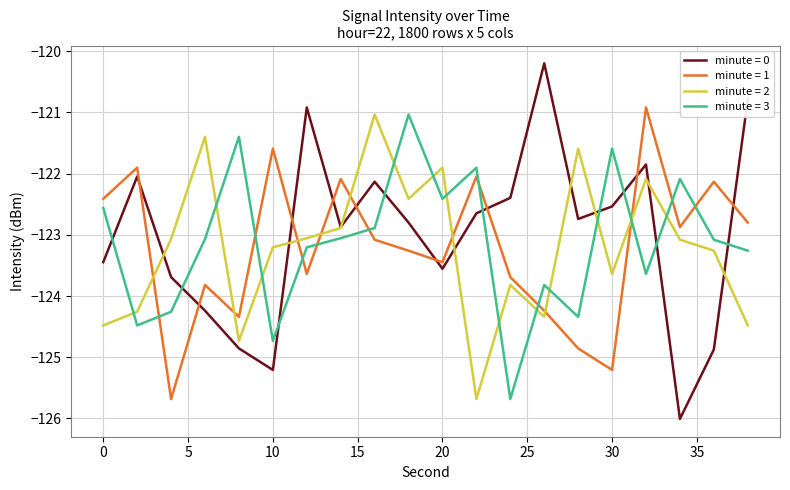

Which series has the largest range (max minus min)?

minute = 0